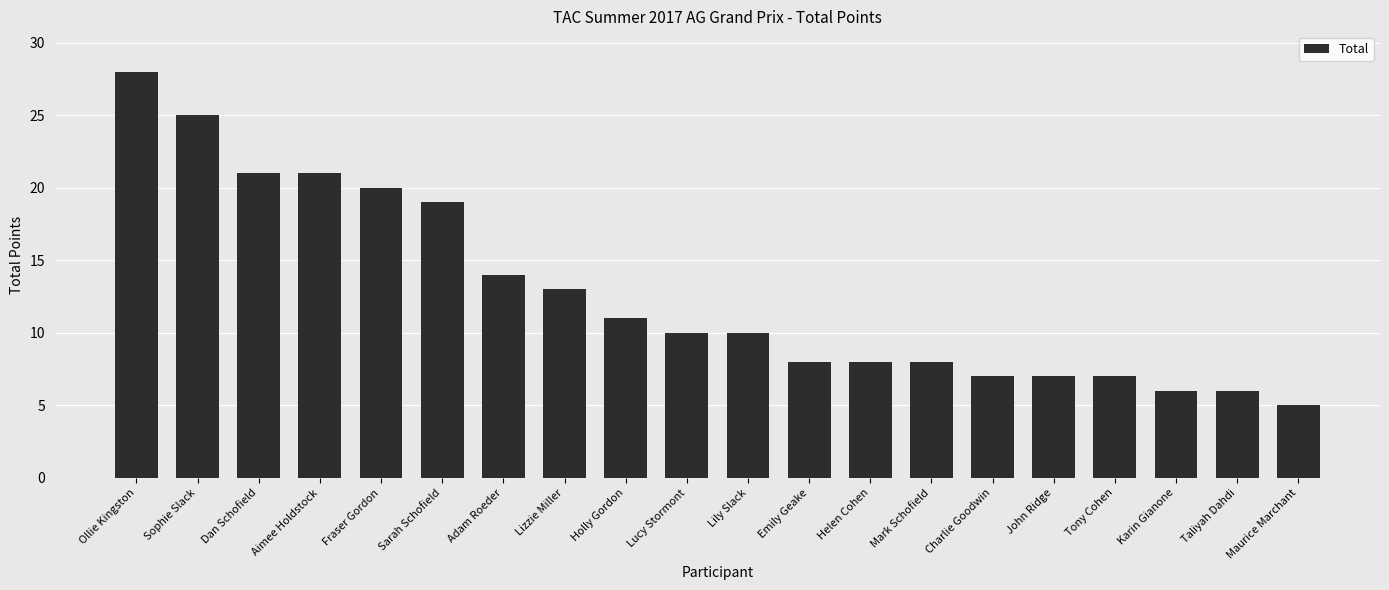

True or false: the data shows 20 at Fraser Gordon.

True